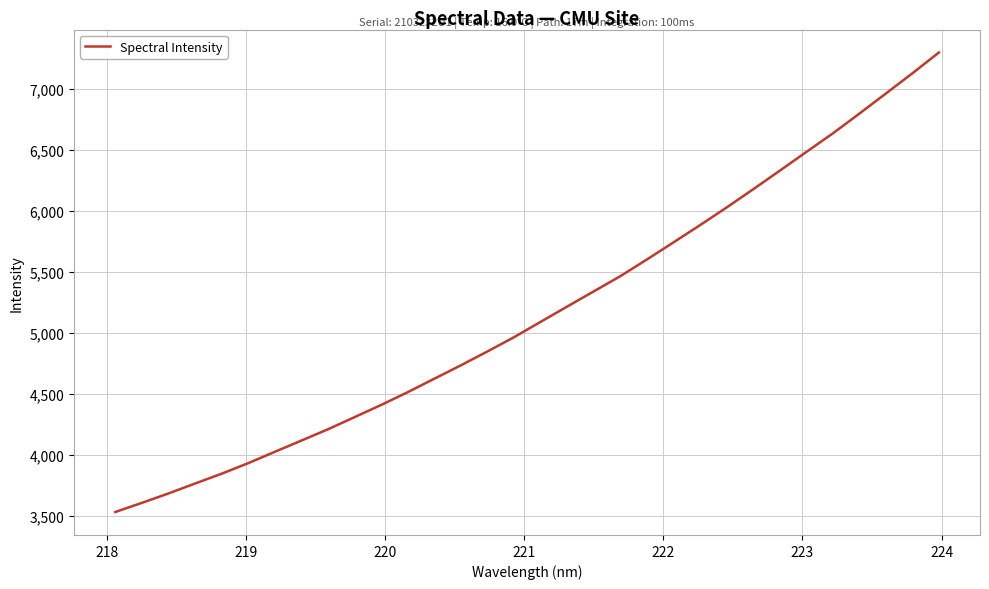

What is the difference between the maximum and minimum values?

3762.7